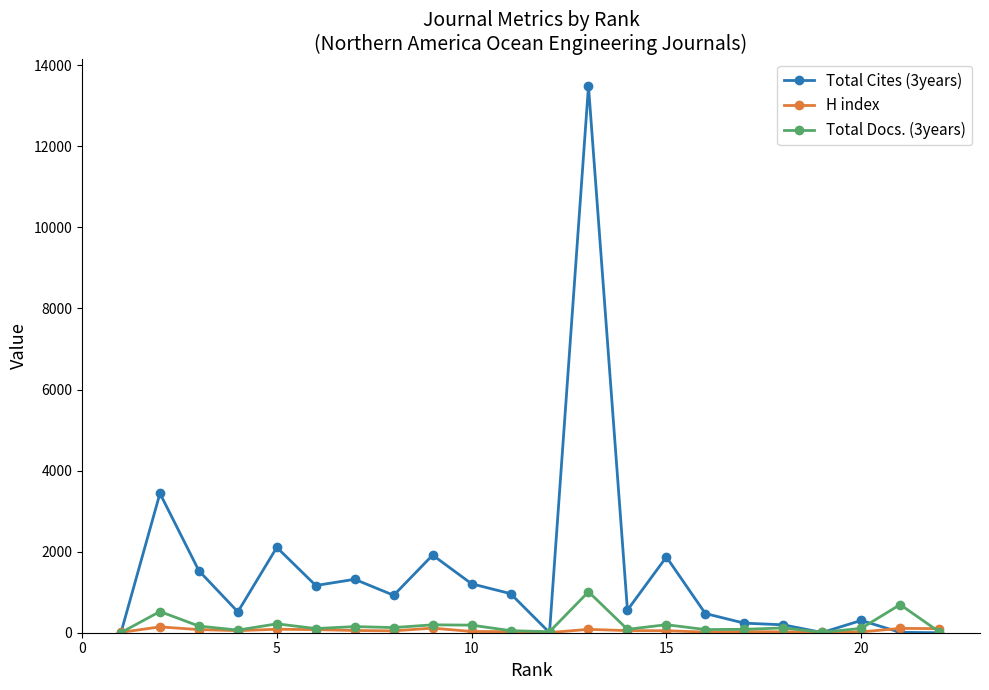

What is the greatest value displayed?

13487